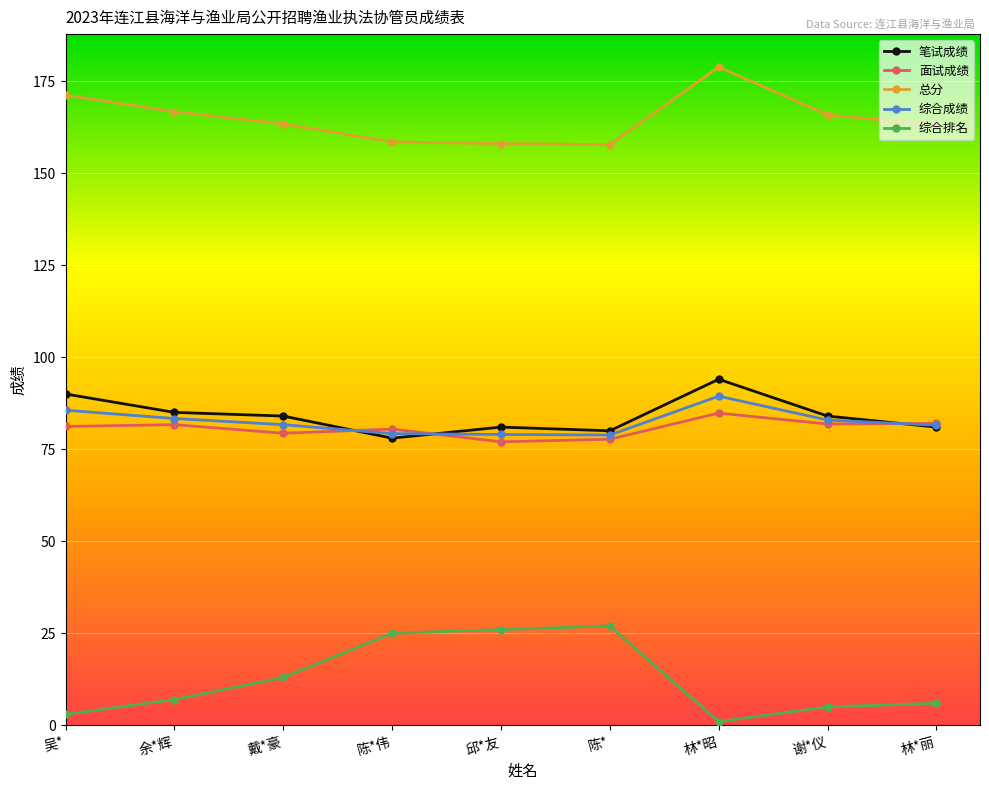

Is it true that 总分 equals 35.3 at 余*辉?

False